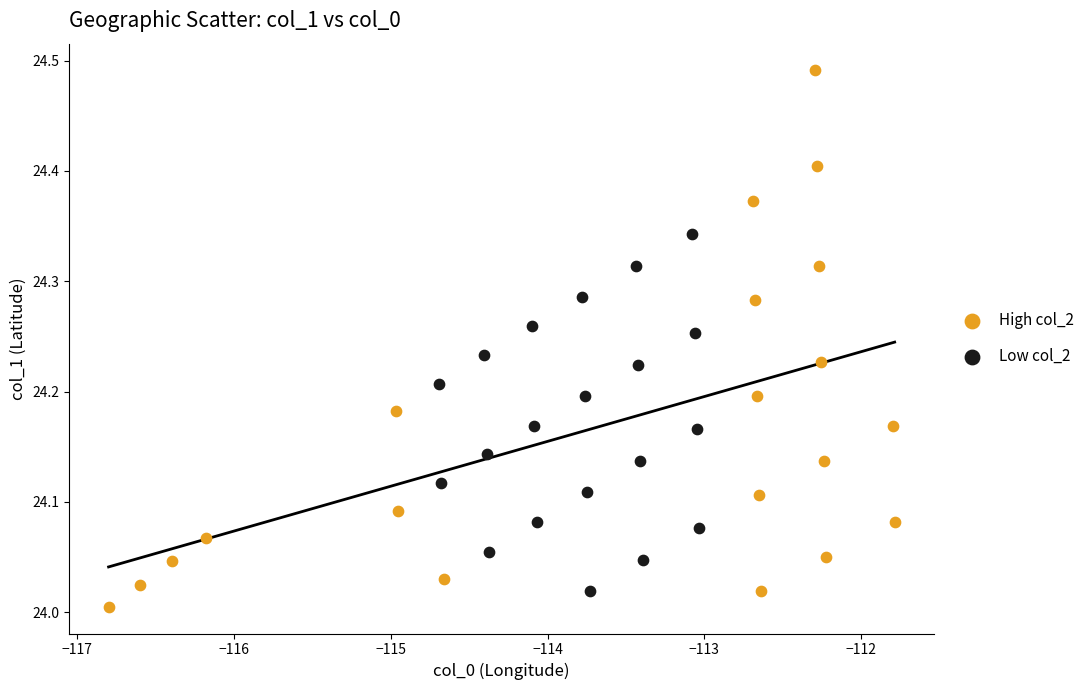

Which series reaches the maximum Y coordinate?

High col_2